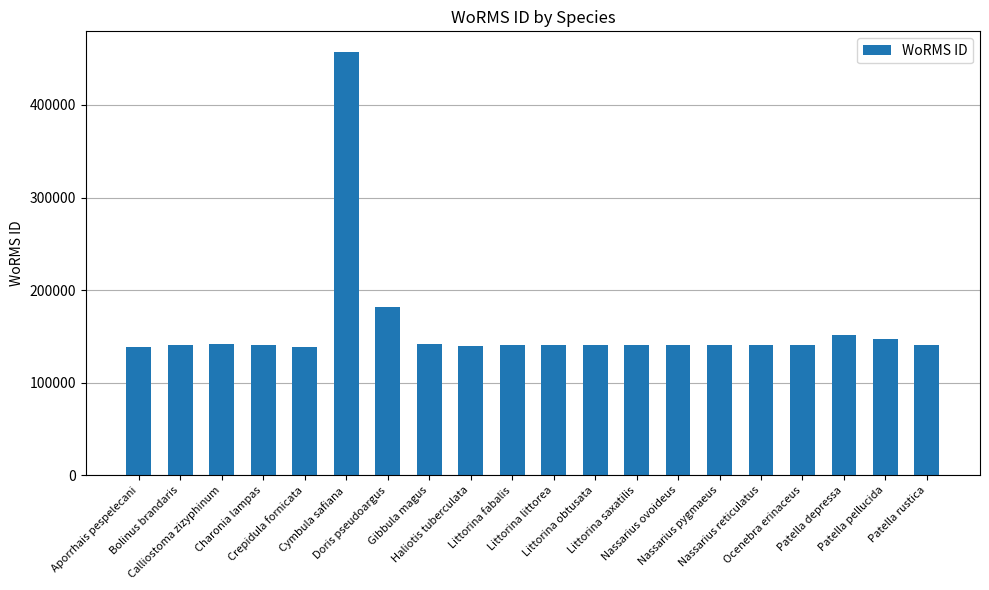

How many bars are there in total?

20